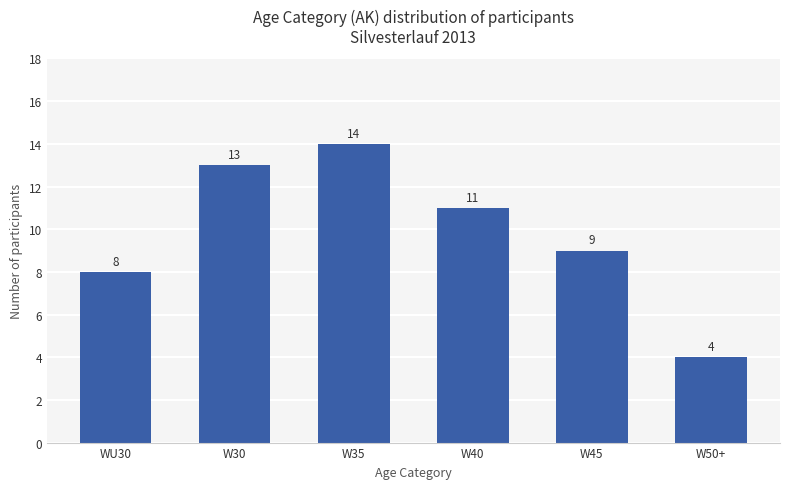

How many values are below 11?

3